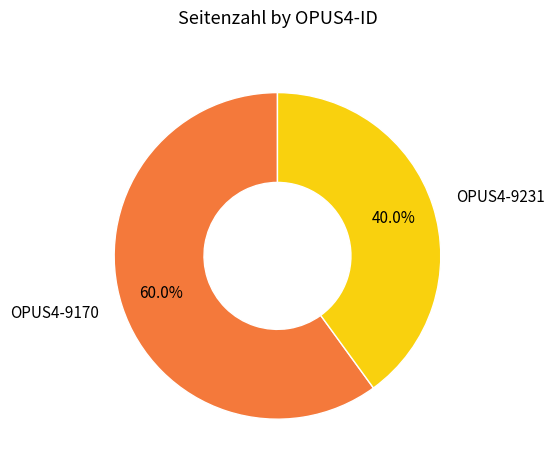

Which category accounts for the majority?

OPUS4-9170